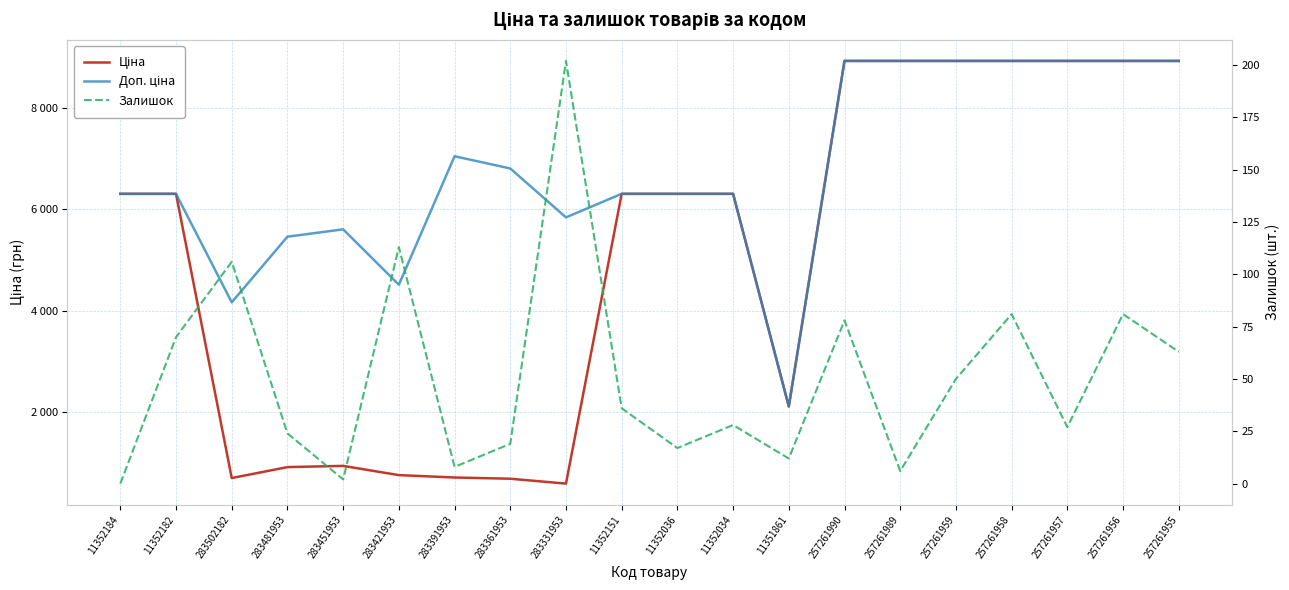

What are all the series names shown in the legend?

Ціна, Доп. ціна, Залишок